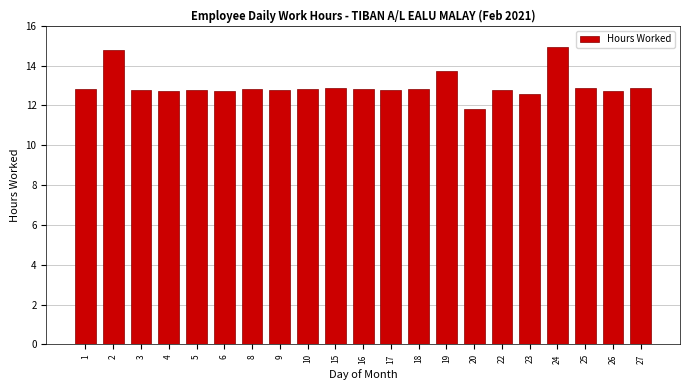

What is the value of the 9th bar from the left?

12.8